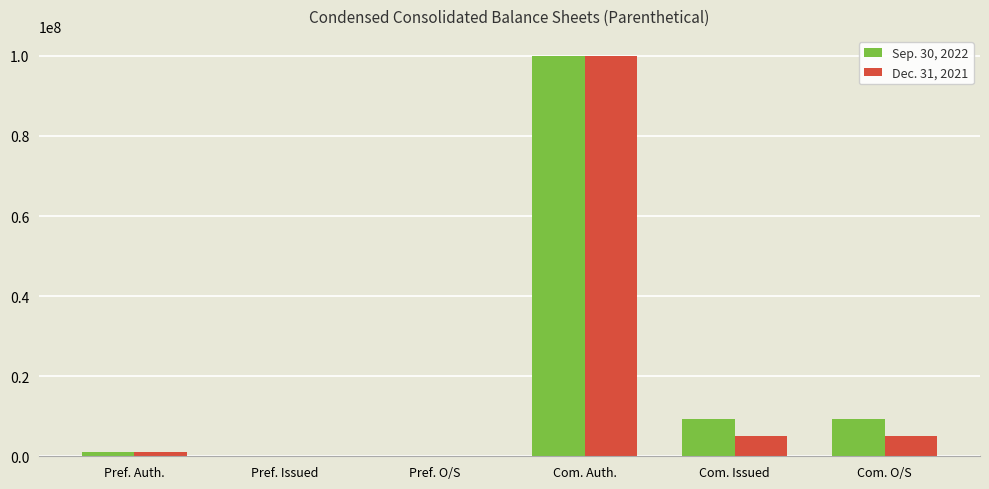

What are all the series names shown in the legend?

Sep. 30, 2022, Dec. 31, 2021